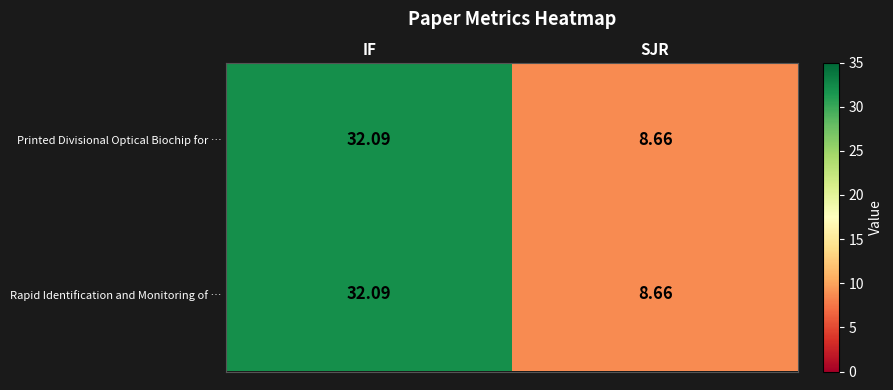

At which label does Rapid Identification and Monitoring of … first exceed 32?

IF